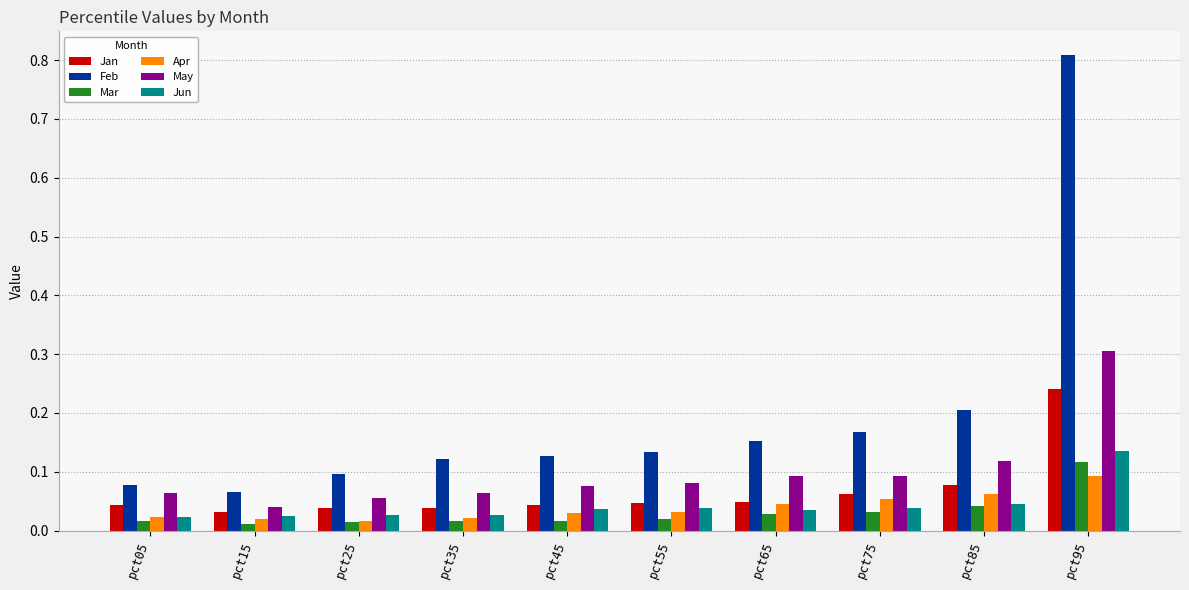

Which category has the highest value across all series?

pct95